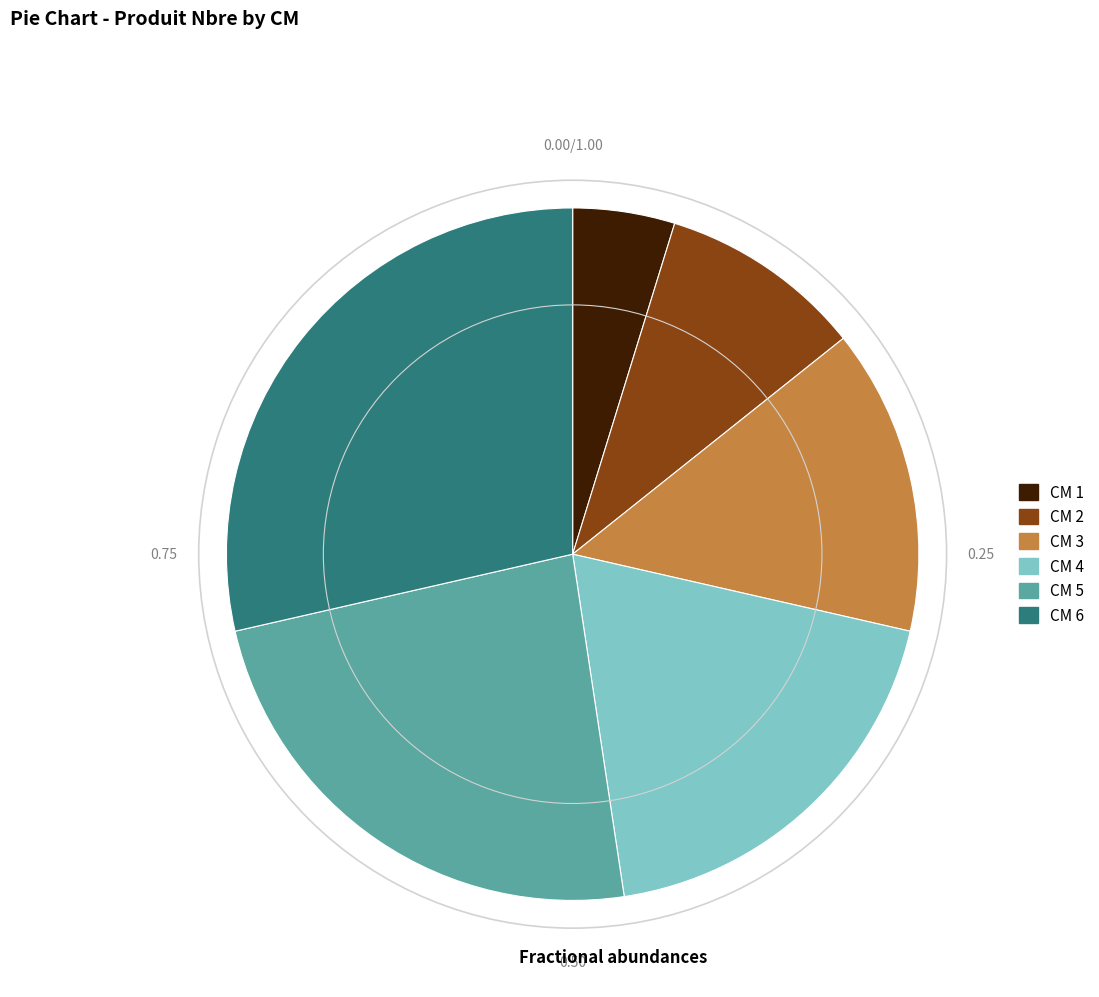

Rank the categories by value from lowest to highest.

CM 1, CM 2, CM 3, CM 4, CM 5, CM 6